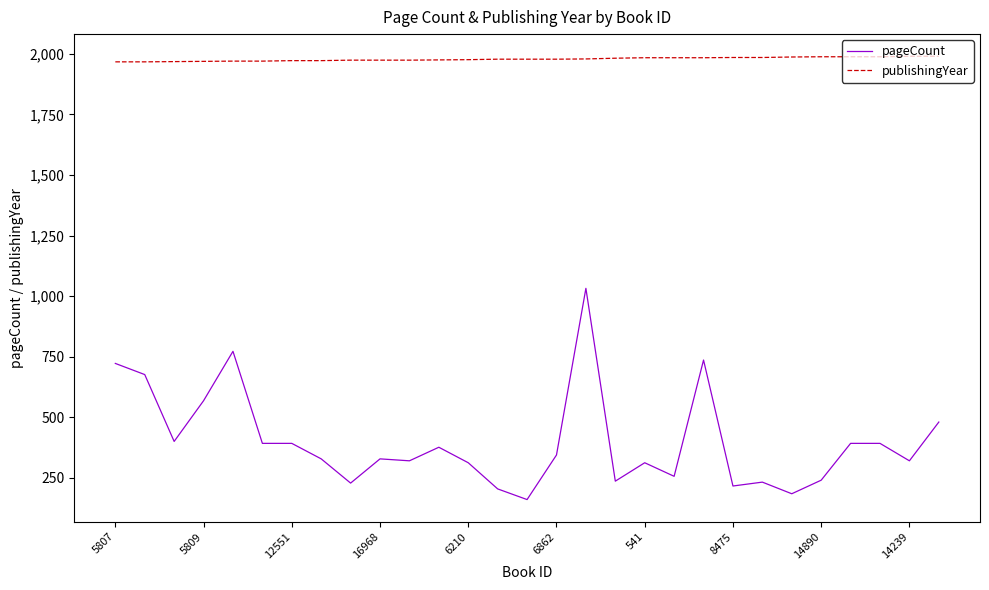

What is the minimum value shown in the chart?

160